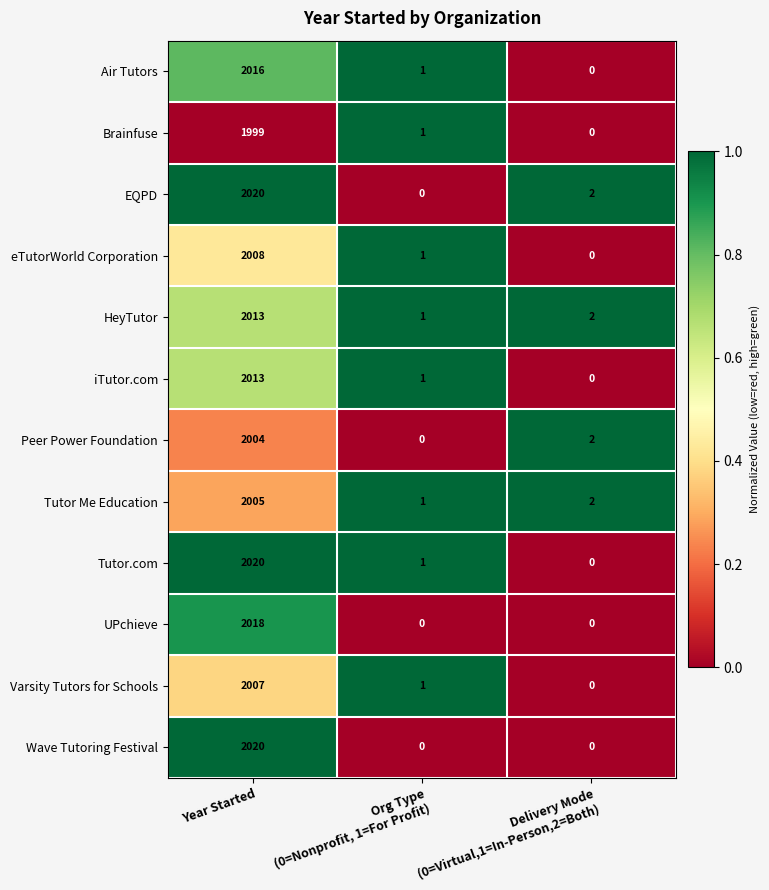

What is the maximum value for Air Tutors?

2016